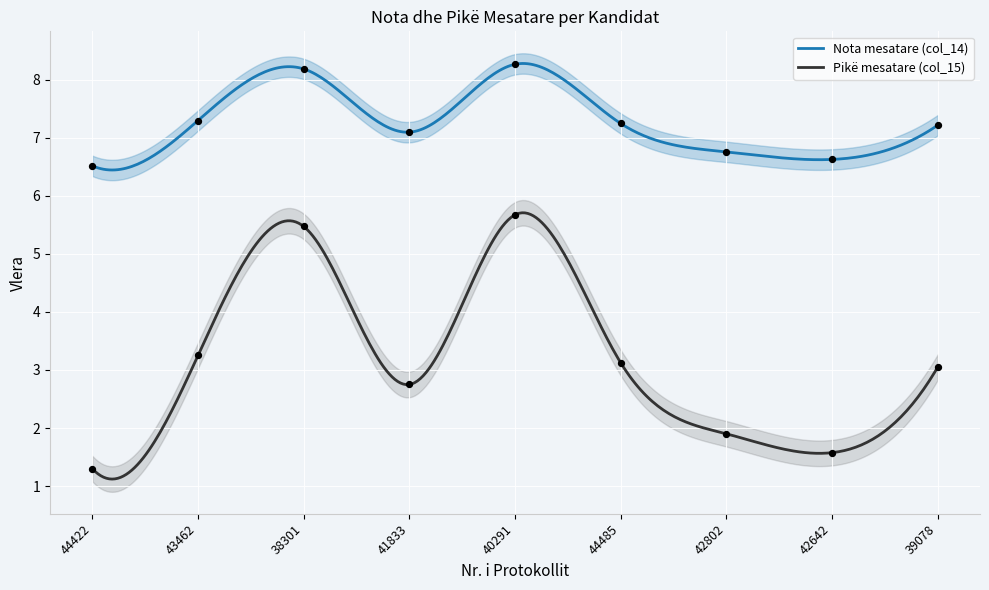

Which series has the widest spread of Y values?

Pikë mesatare (col_15)